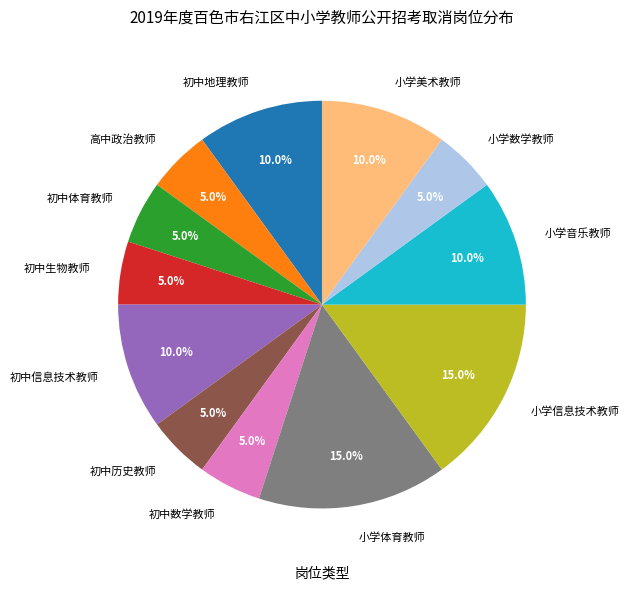

How many segments does this pie chart have?

12